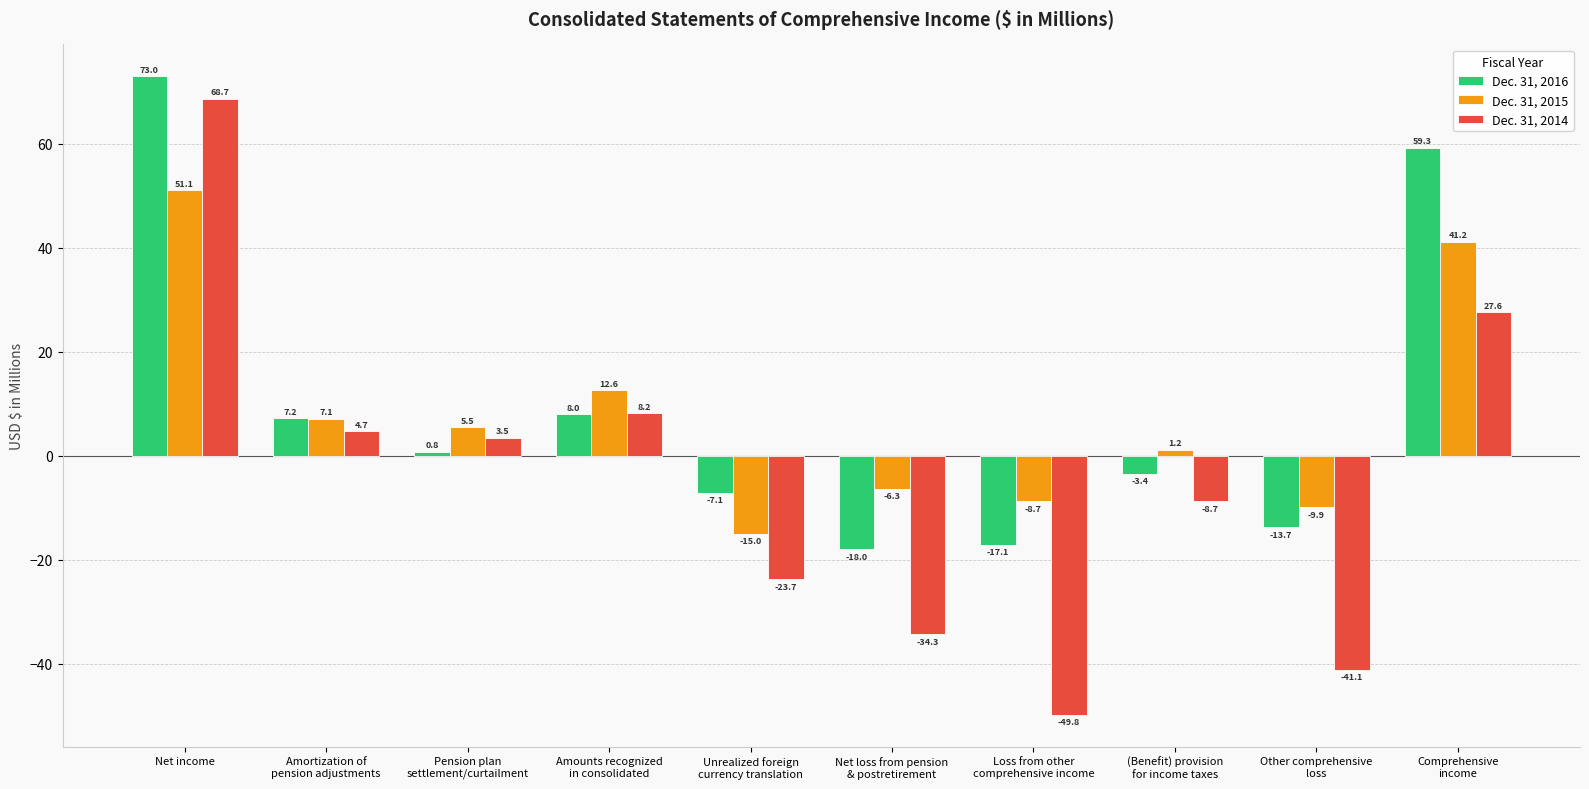

Reading left to right, transcribe all the data shown in this chart.

Dec. 31, 2016: Net income=73.0	Amortization of
pension adjustments=7.2	Pension plan
settlement/curtailment=0.8	Amounts recognized
in consolidated=8.0	Unrealized foreign
currency translation=-7.1	Net loss from pension
& postretirement=-18.0	Loss from other
comprehensive income=-17.1	(Benefit) provision
for income taxes=-3.4	Other comprehensive
loss=-13.7	Comprehensive
income=59.3
Dec. 31, 2015: Net income=51.1	Amortization of
pension adjustments=7.1	Pension plan
settlement/curtailment=5.5	Amounts recognized
in consolidated=12.6	Unrealized foreign
currency translation=-15.0	Net loss from pension
& postretirement=-6.3	Loss from other
comprehensive income=-8.7	(Benefit) provision
for income taxes=1.2	Other comprehensive
loss=-9.9	Comprehensive
income=41.2
Dec. 31, 2014: Net income=68.7	Amortization of
pension adjustments=4.7	Pension plan
settlement/curtailment=3.5	Amounts recognized
in consolidated=8.2	Unrealized foreign
currency translation=-23.7	Net loss from pension
& postretirement=-34.3	Loss from other
comprehensive income=-49.8	(Benefit) provision
for income taxes=-8.7	Other comprehensive
loss=-41.1	Comprehensive
income=27.6